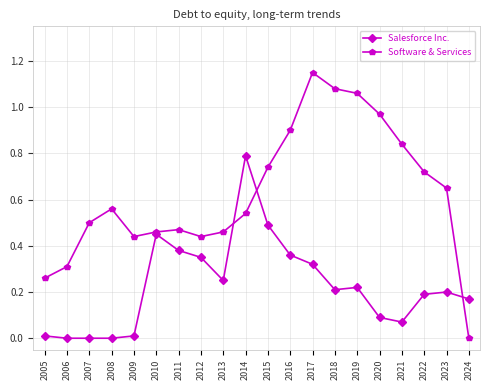

True or false: Software & Services has more than 2 interior local peaks.

True